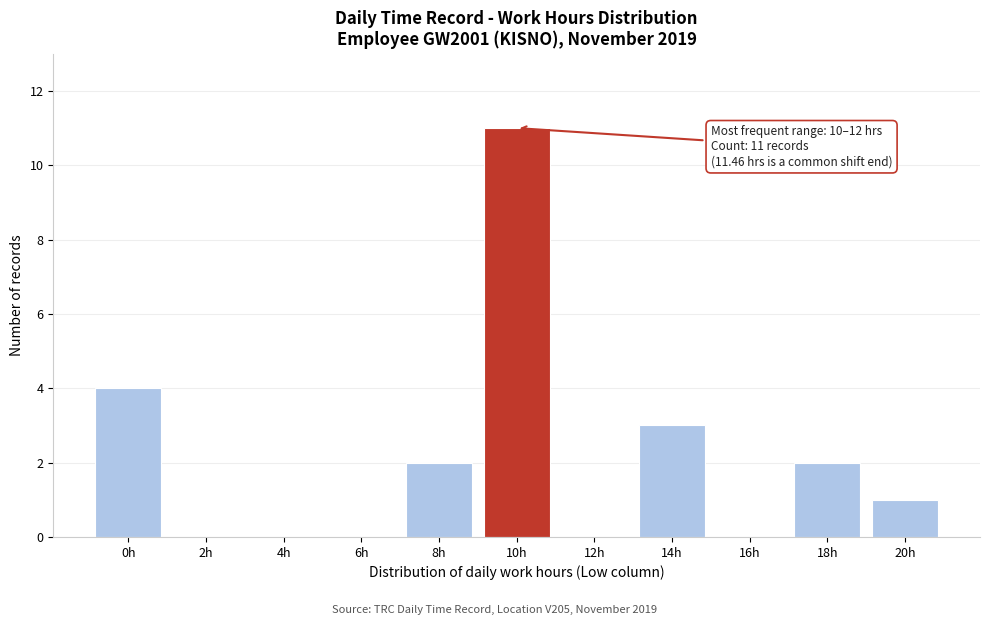

Reading left to right, transcribe all the data shown in this chart.

0h=4	2h=0	4h=0	6h=0	8h=2	10h=11	12h=0	14h=3	16h=0	18h=2	20h=1